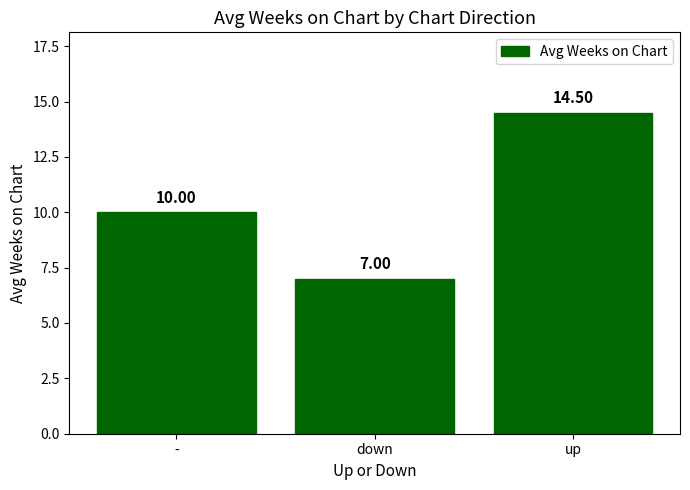

What is the label of the 2nd bar from the right?

down